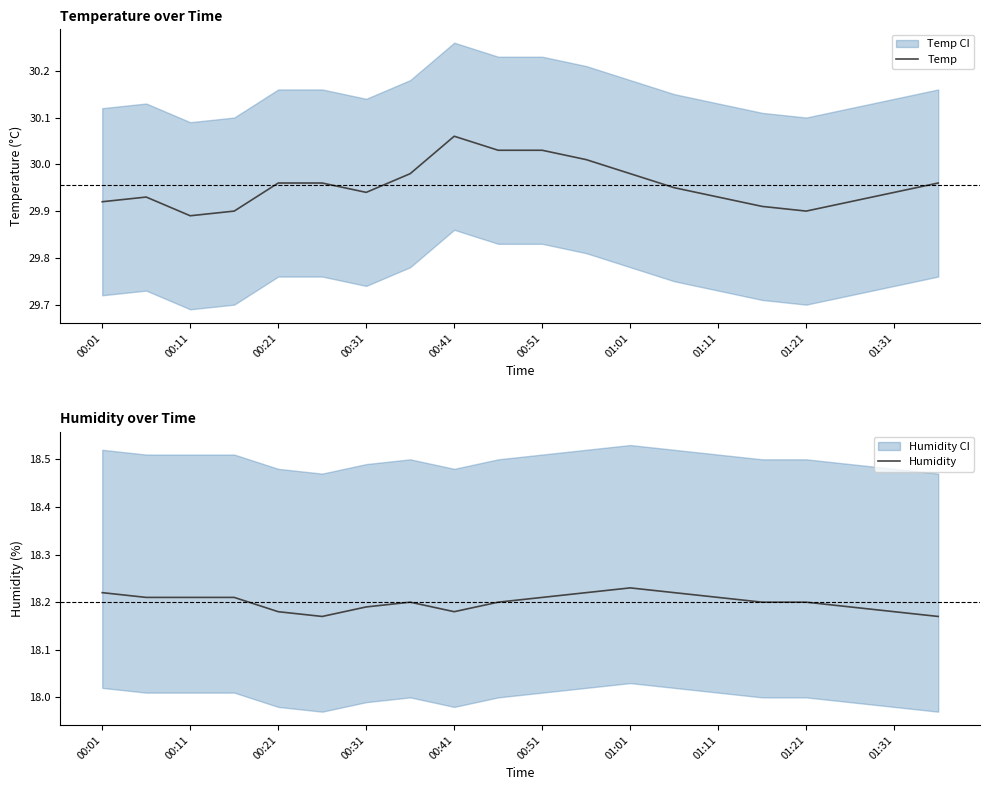

True or false: Temp and Humidity intersect in this chart.

False